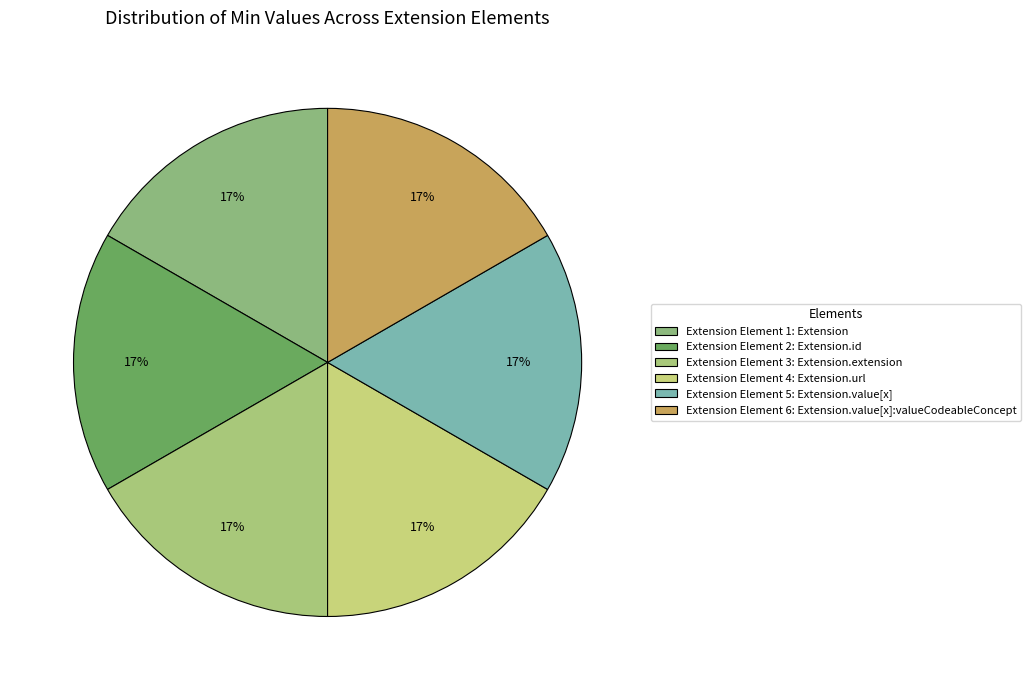

How many slices are in this pie chart?

6